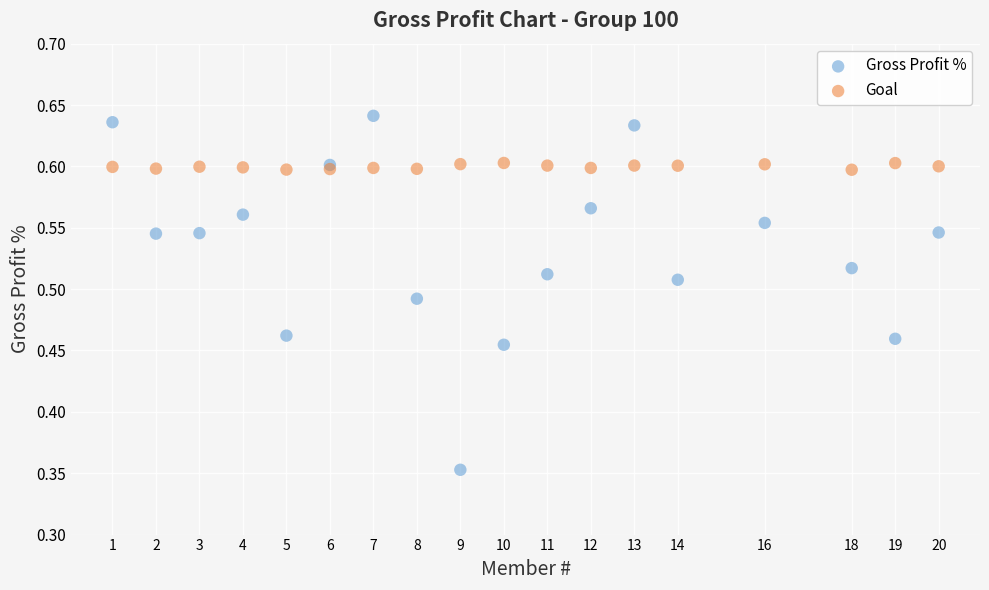

Which series has the widest spread of Y values?

Gross Profit %